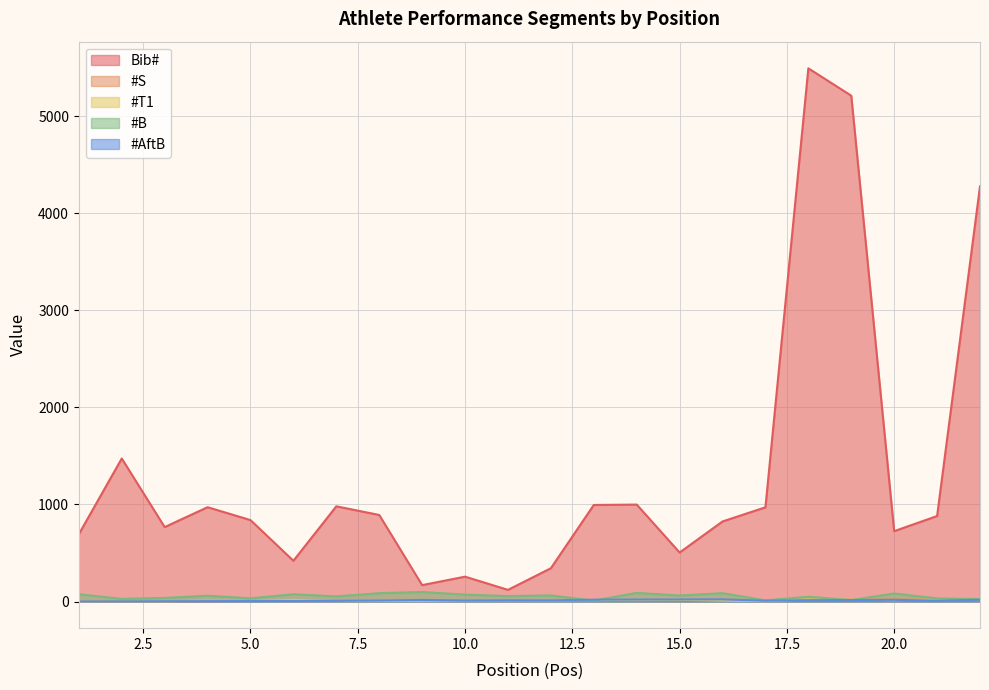

At which label is Bib# closest to 2807?

2